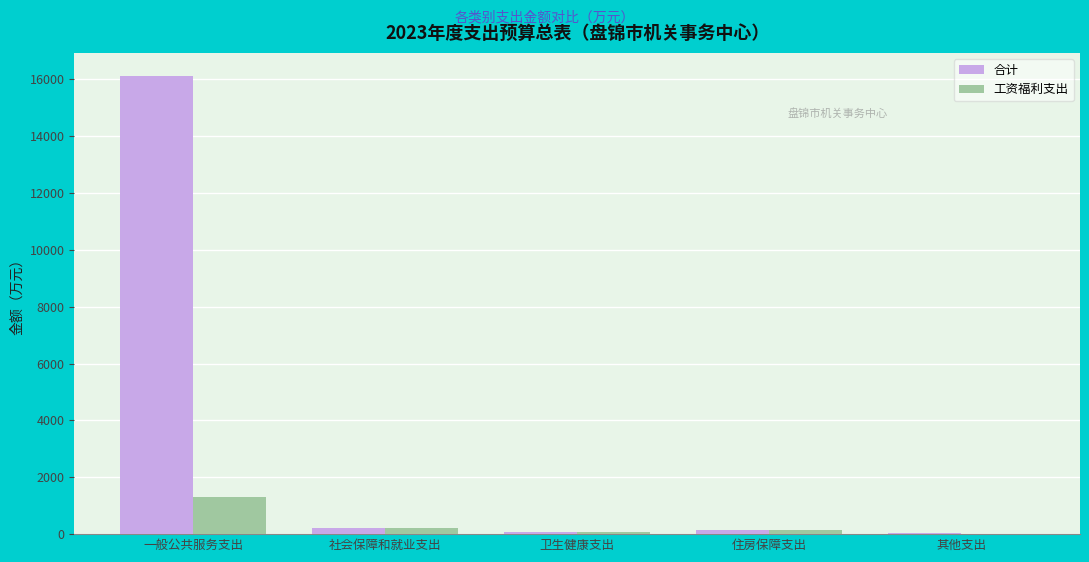

What are all the series names shown in the legend?

合计, 工资福利支出